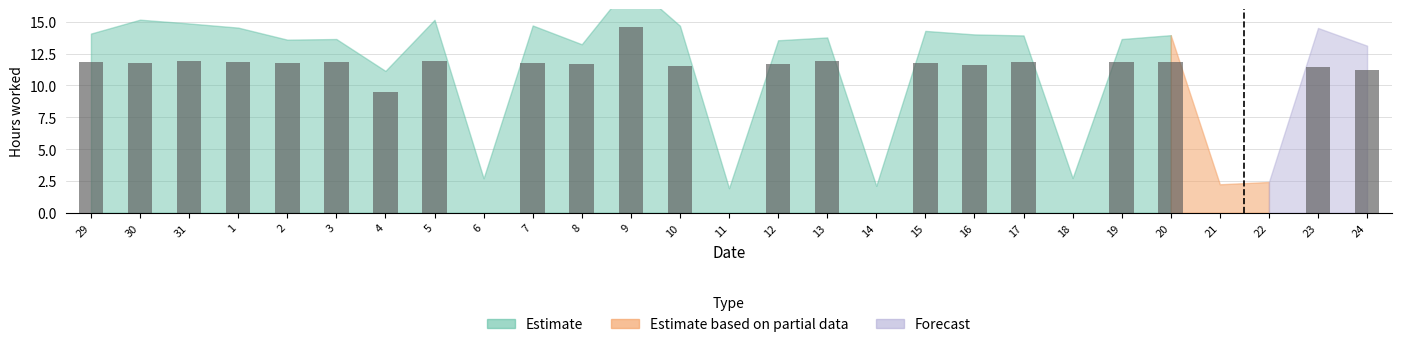

Which category has the highest value across all series?

9